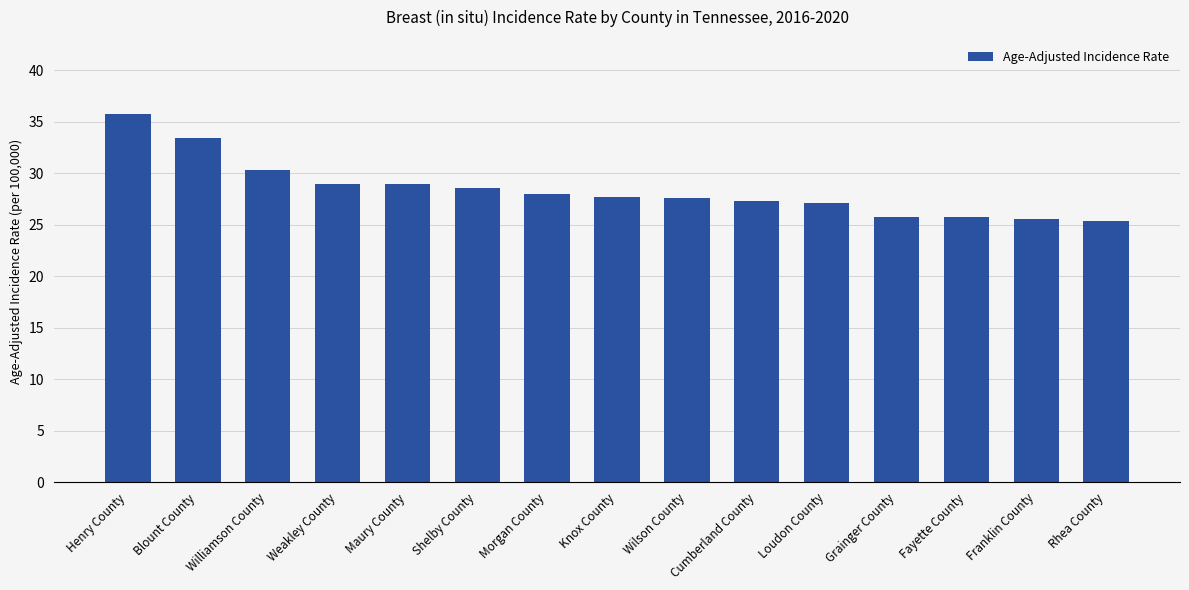

Count the number of categories in the chart.

15